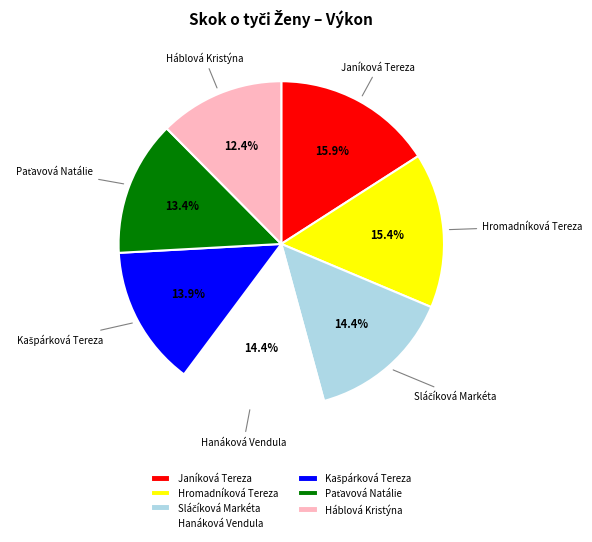

Does Hromadníková Tereza represent more than half of the total?

No